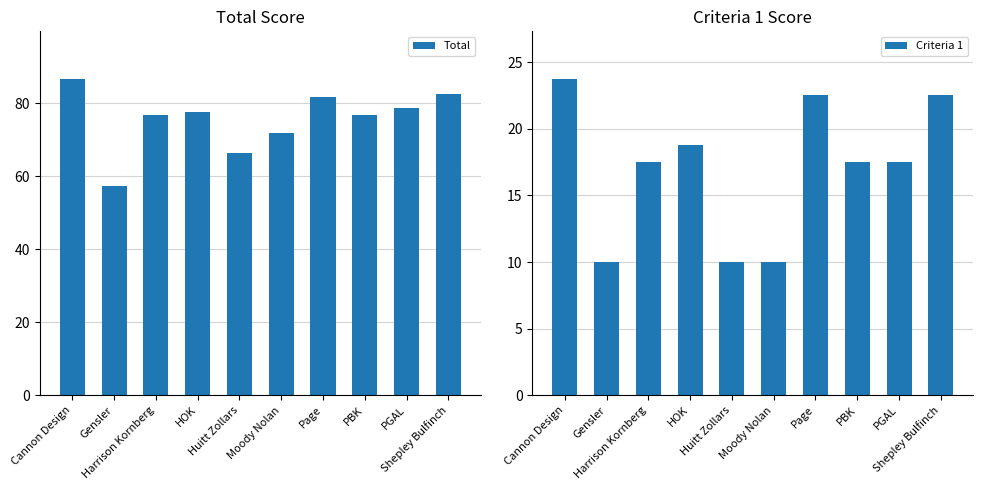

Reading left to right, list all the values displayed in this chart.

Total: Cannon Design=86.8	Gensler=57.5	Harrison Kornberg=76.8	HOK=77.8	Huitt Zollars=66.5	Moody Nolan=72.0	Page=81.8	PBK=76.8	PGAL=78.8	Shepley Bulfinch=82.5
Criteria 1: Cannon Design=23.8	Gensler=10.0	Harrison Kornberg=17.5	HOK=18.8	Huitt Zollars=10.0	Moody Nolan=10.0	Page=22.5	PBK=17.5	PGAL=17.5	Shepley Bulfinch=22.5